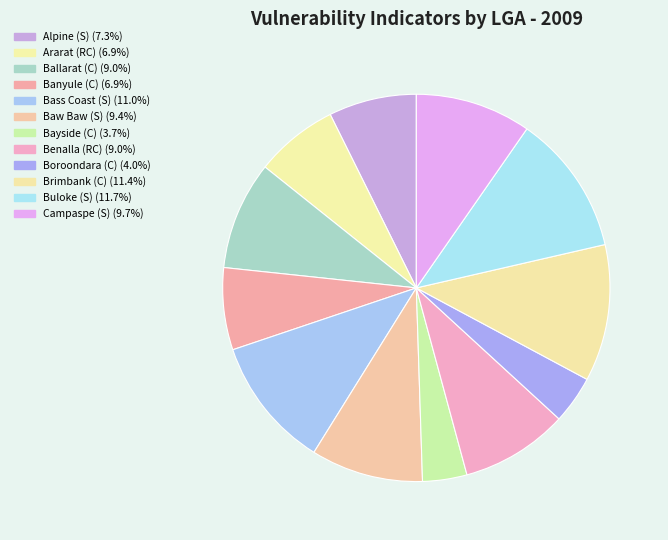

What is the largest slice in the pie chart?

Buloke (S)